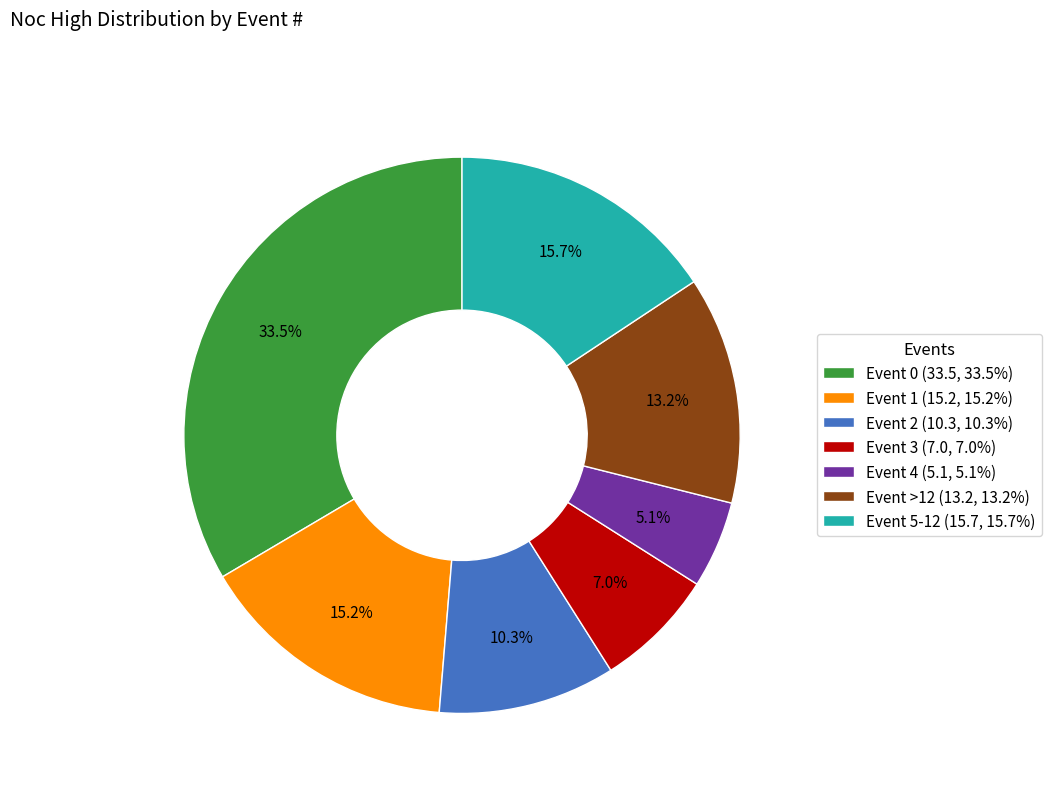

Rank the categories by value from highest to lowest.

Event 0 (33.5, 33.5%), Event 5-12 (15.7, 15.7%), Event 1 (15.2, 15.2%), Event >12 (13.2, 13.2%), Event 2 (10.3, 10.3%), Event 3 (7.0, 7.0%), Event 4 (5.1, 5.1%)